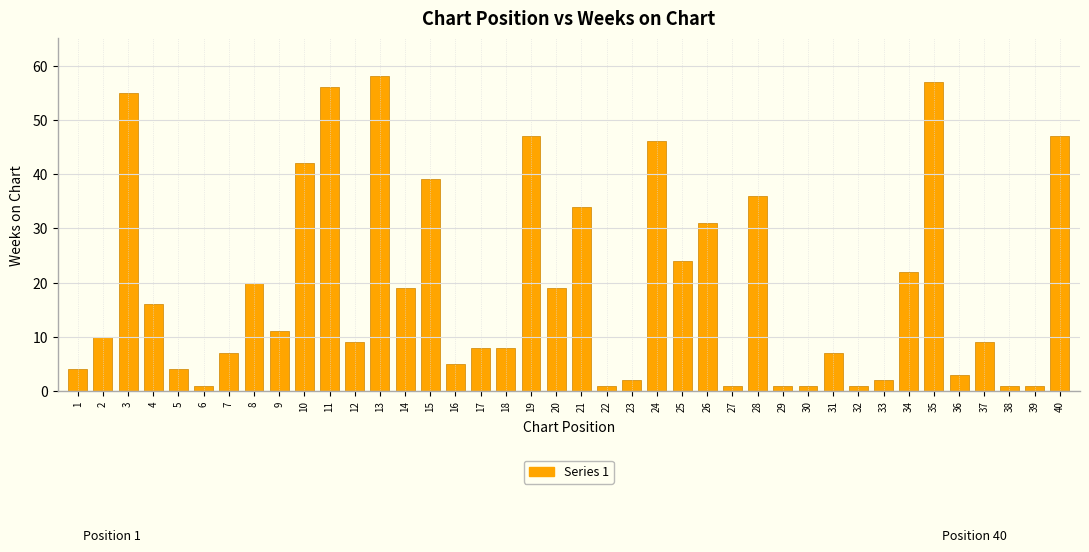

What is the greatest value displayed?

58